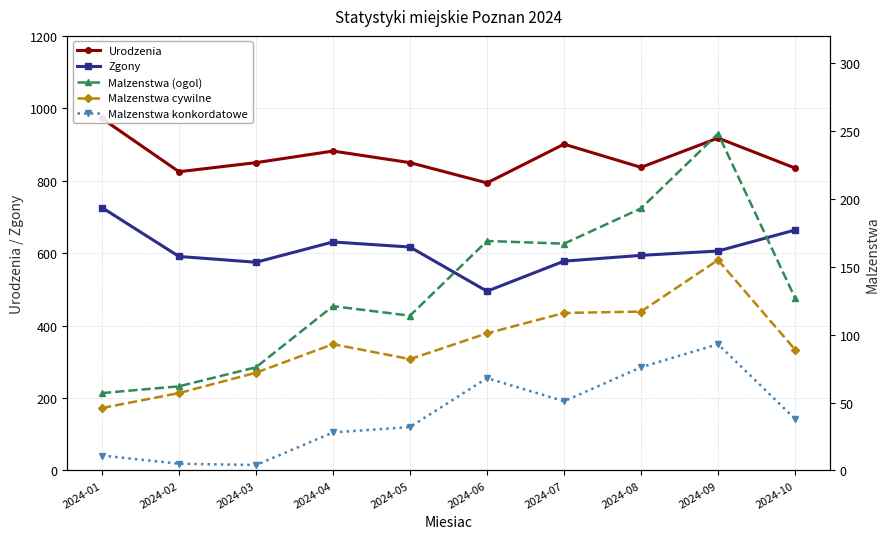

At which label does Urodzenia first exceed 850?

2024-01